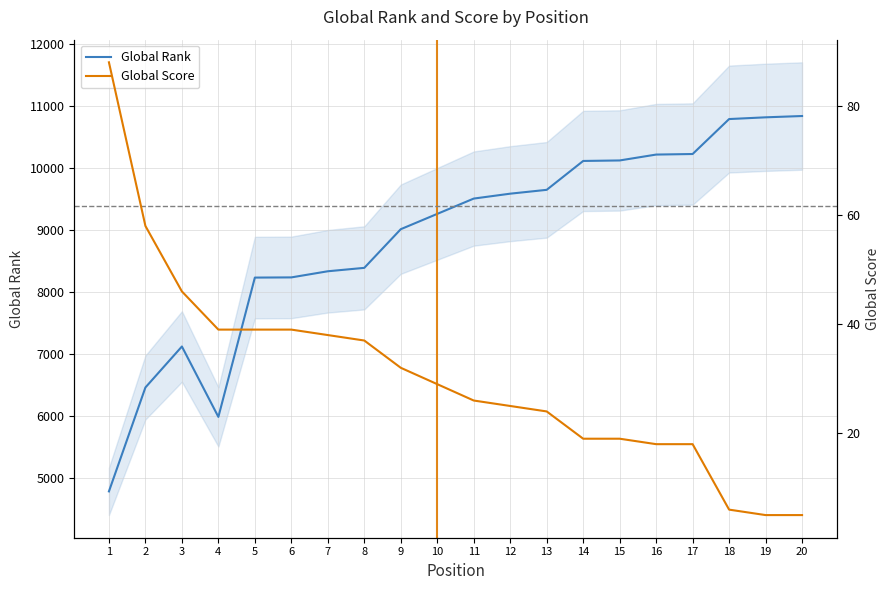

Reading right to left, transcribe all the data shown in this chart.

Global Rank: 10834	10813	10785	10221	10212	10117	10109	9643	9581	9502	9255	9008	8384	8329	8230	8227	5979	7115	6454	4777
Global Score: 5	5	6	18	18	19	19	24	25	26	29	32	37	38	39	39	39	46	58	88